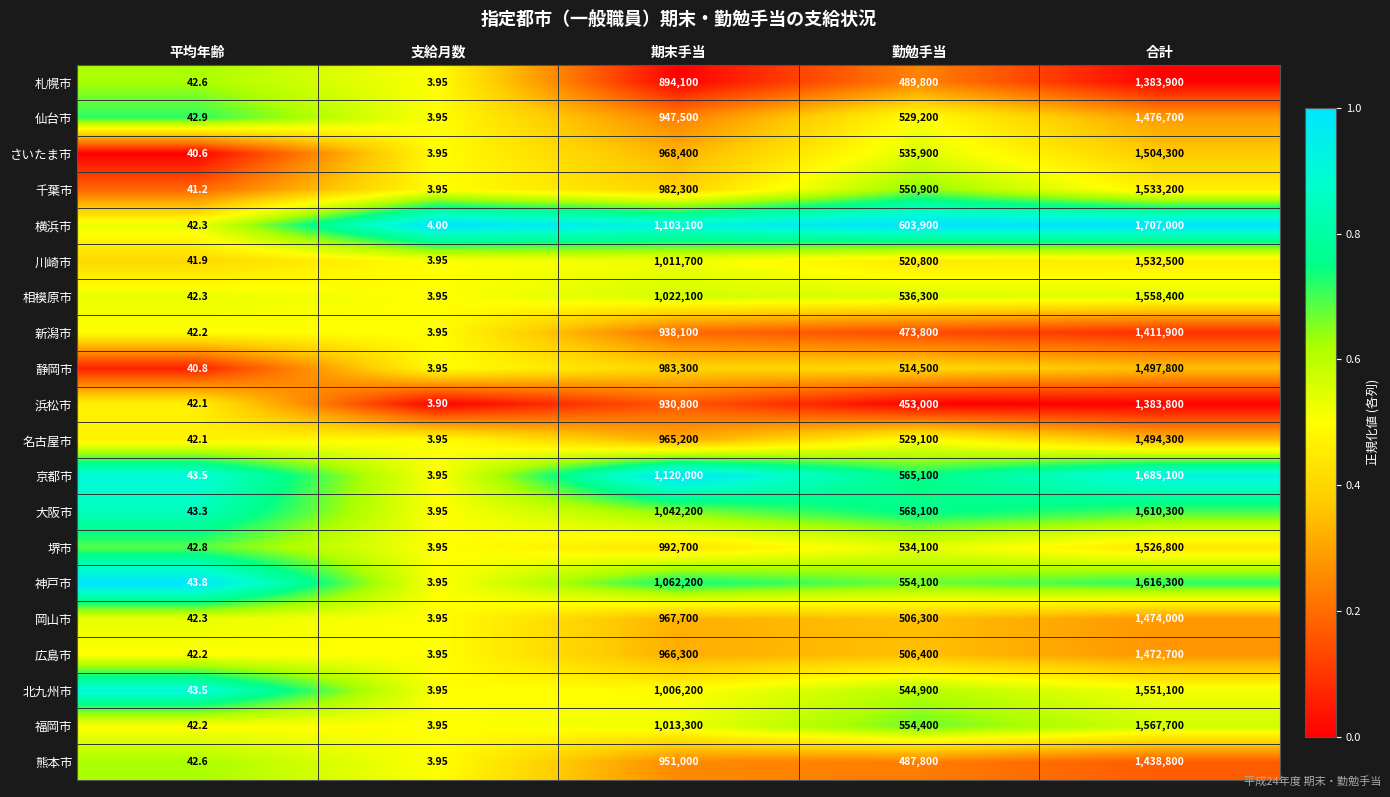

At which label does 京都市 first exceed 565100?

期末手当